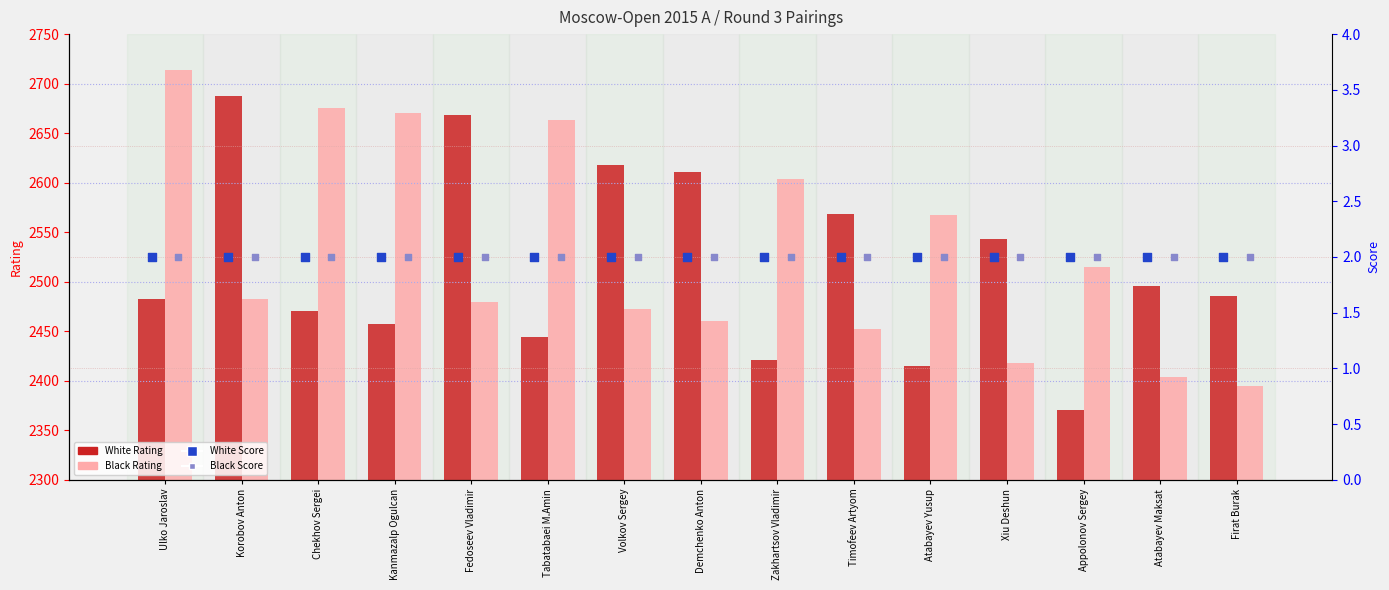

Which series reaches the minimum Y coordinate?

White Score